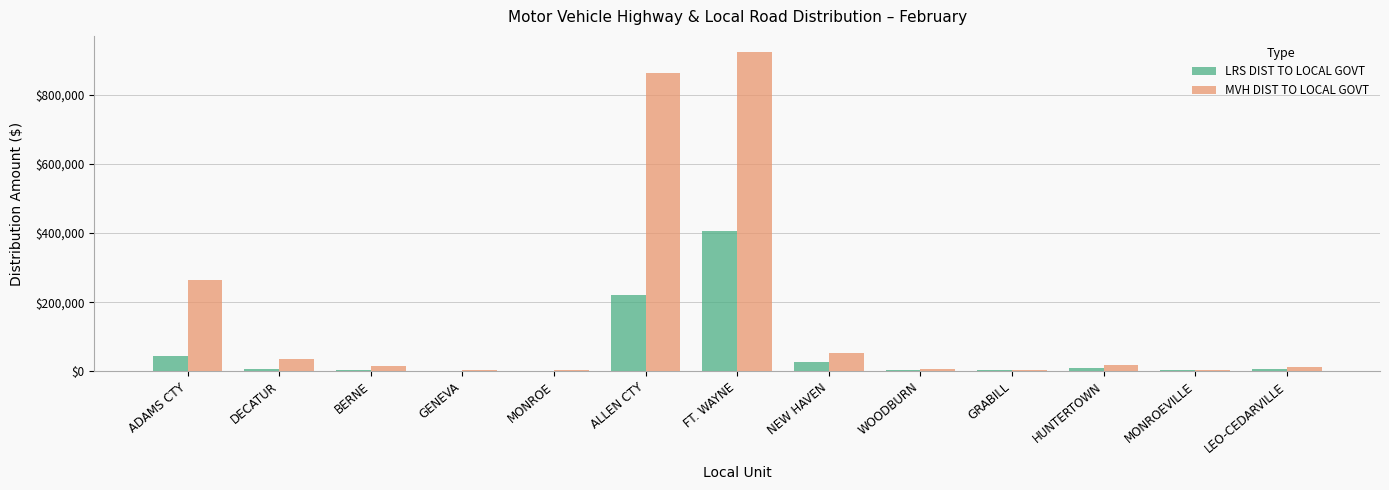

What is the sum of all LRS DIST TO LOCAL GOVT values?

728867.2